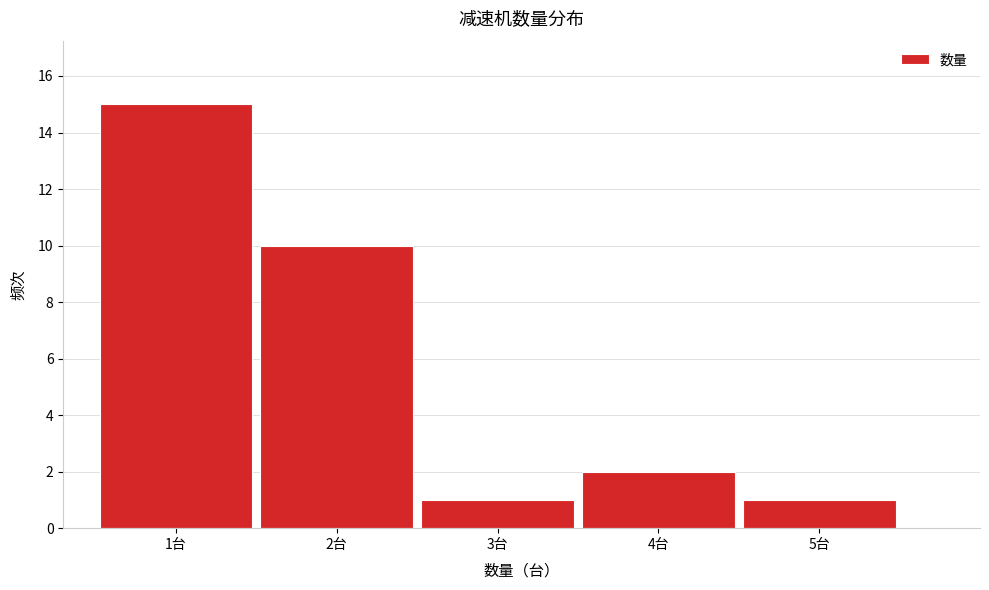

Reading left to right, transcribe this chart: for each bar, give the range it covers on the x-axis and its height. The values are not printed on the chart, so give them approximately, as read against the axis.

0.5 to 1.5: 15
1.5 to 2.5: 10
2.5 to 3.5: 1
3.5 to 4.5: 2
4.5 to 5.5: 1